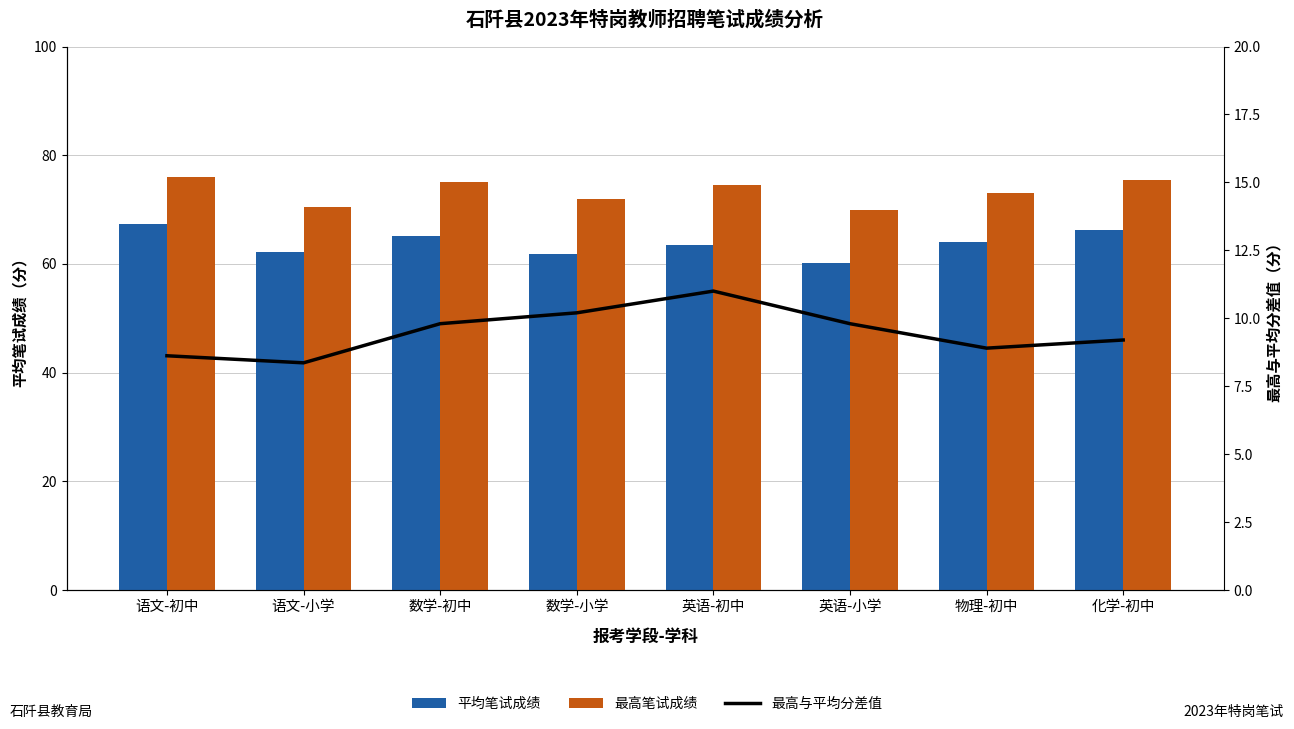

Does the chart contain stacked bars?

No